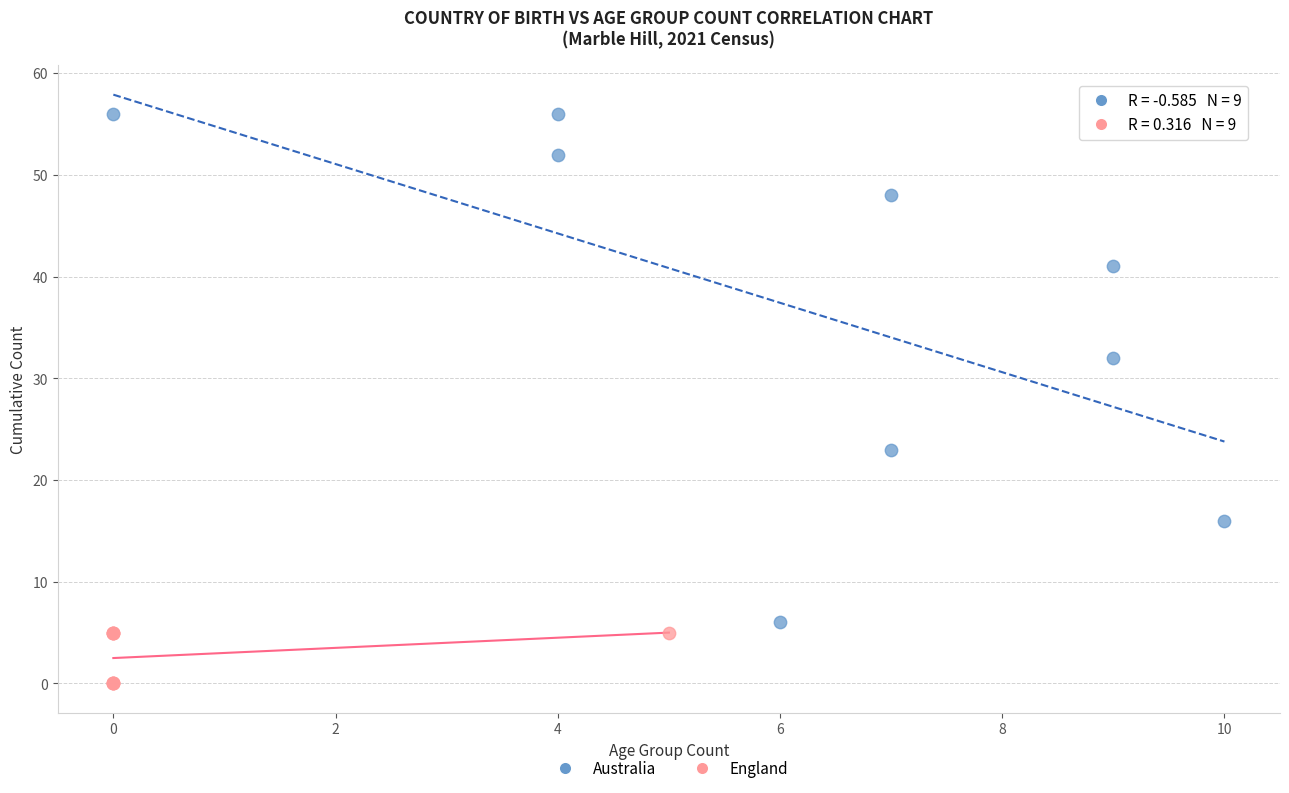

Which series contains the highest Y value?

Australia